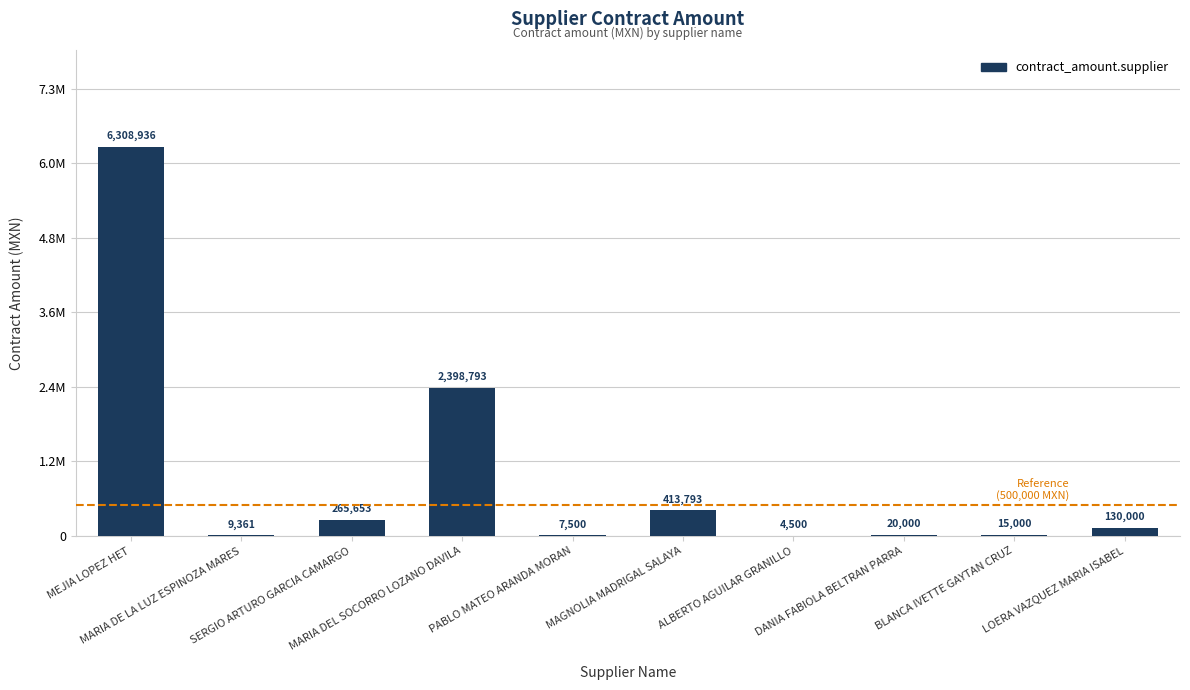

What is the sum of all values?

9573536.1